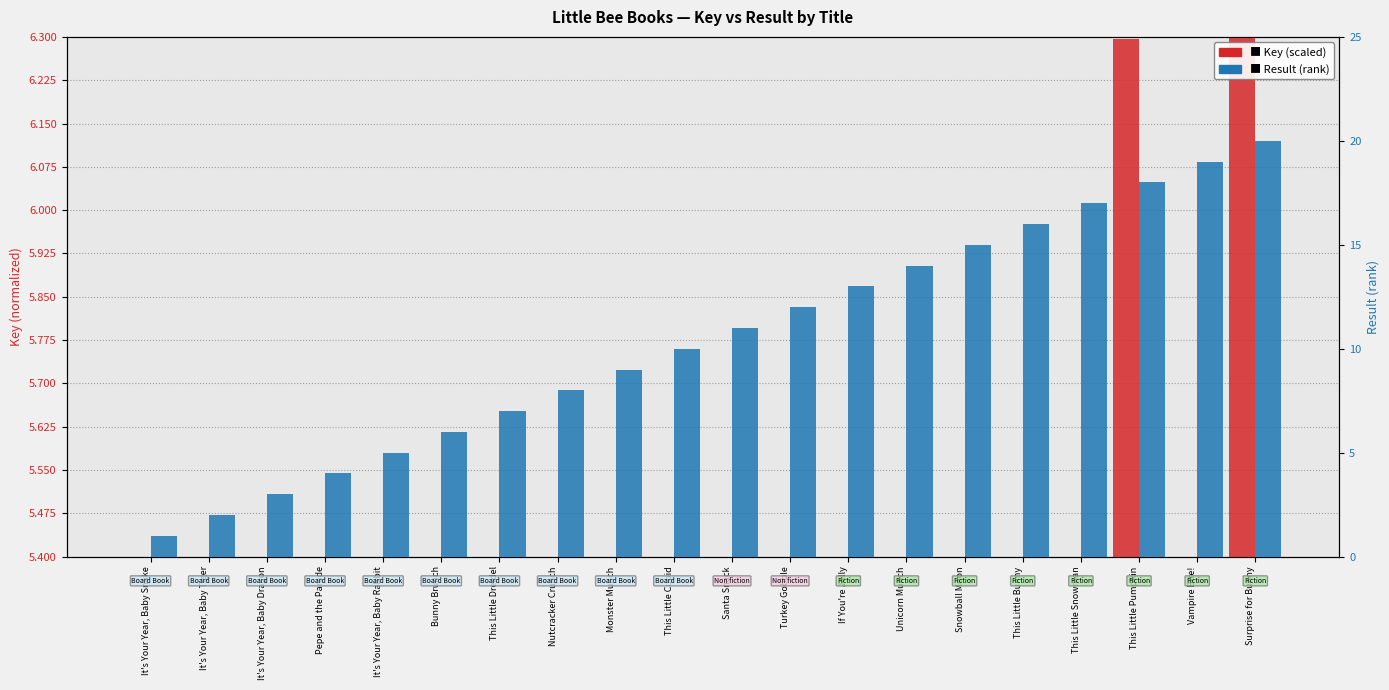

How many values in the Result (rank) series exceed 11?

9